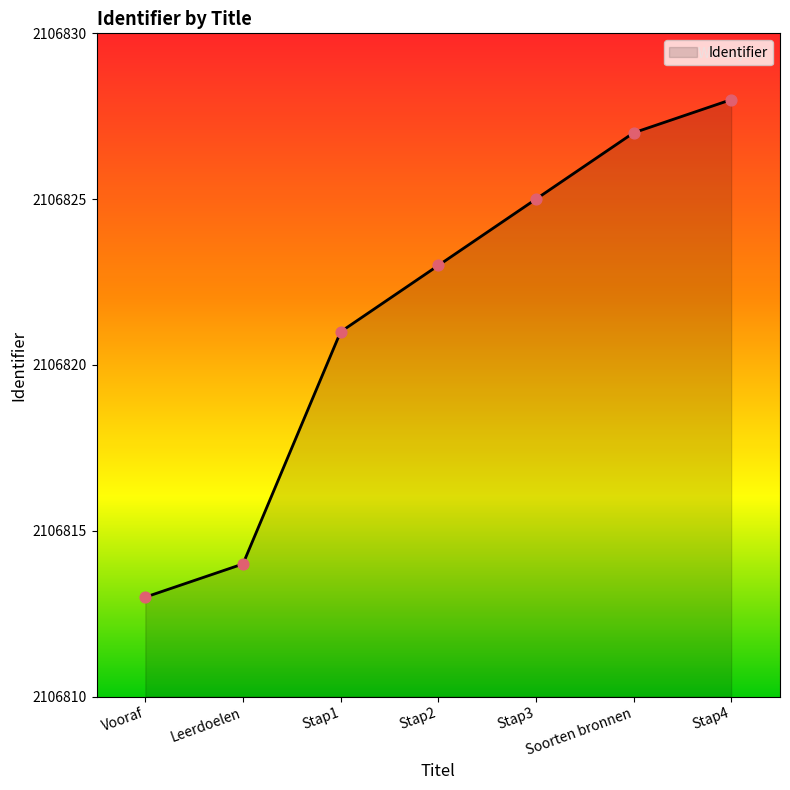

Which has a higher value, Vooraf or Stap2?

Stap2